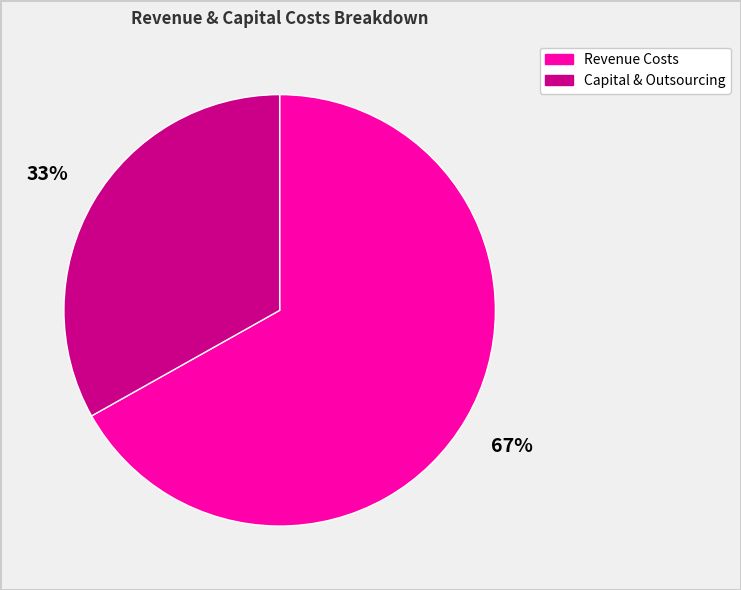

Is there a majority slice in this chart?

Yes